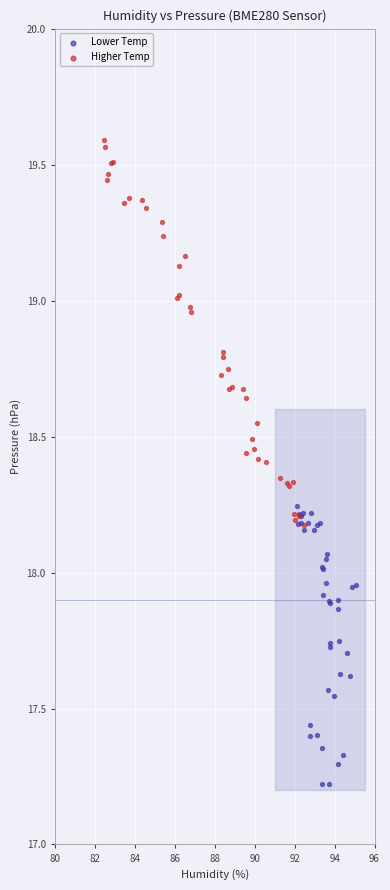

Which series reaches the maximum Y coordinate?

Higher Temp